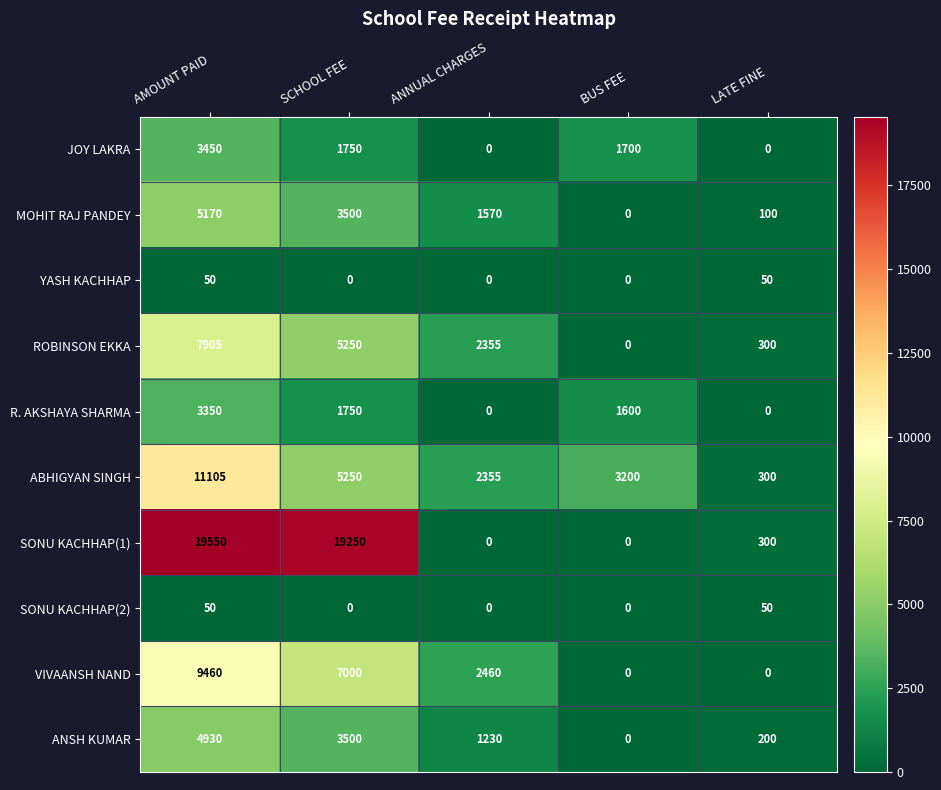

Which series changed the most between AMOUNT PAID and ANNUAL CHARGES?

SONU KACHHAP(1)